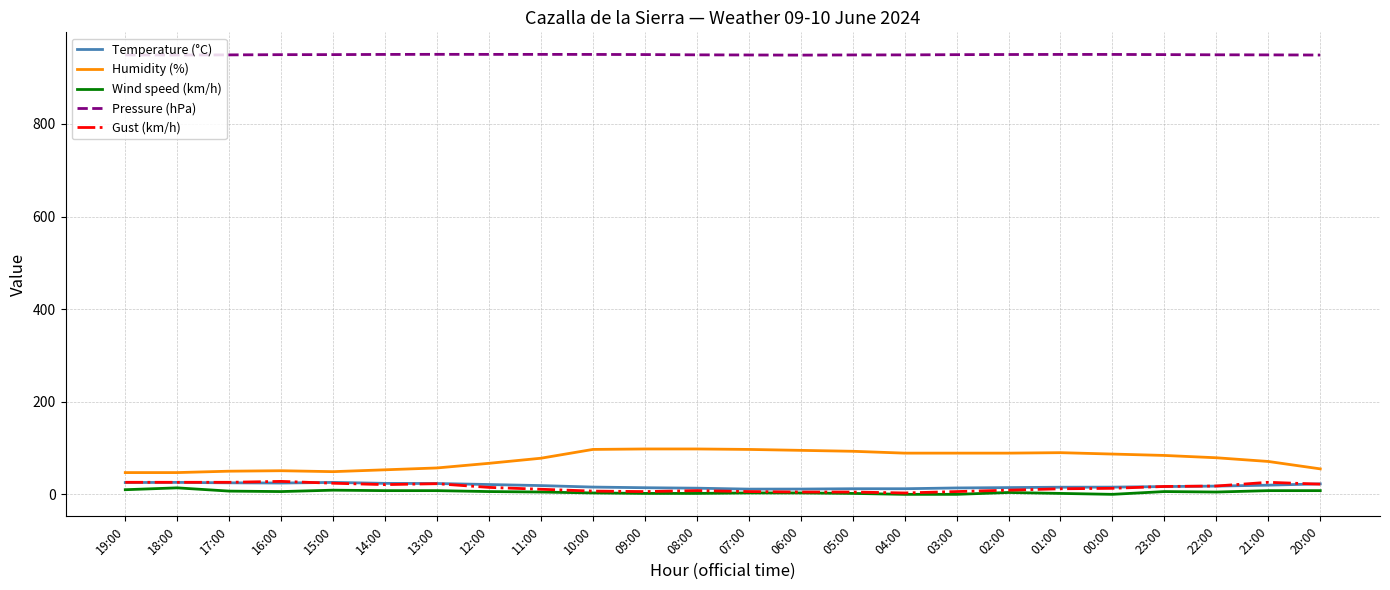

True or false: Wind speed (km/h) has a value of 6.0 at 12:00.

True